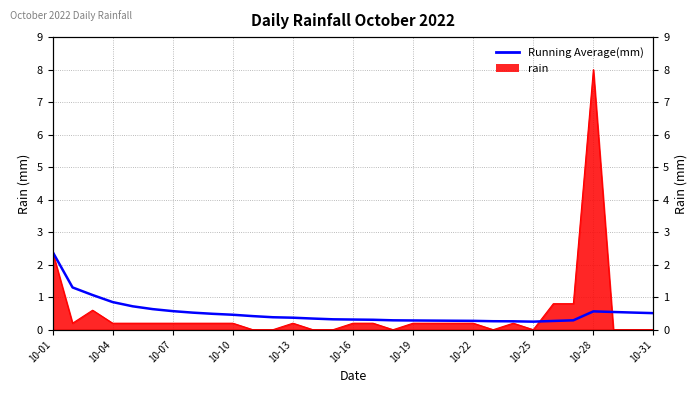

What value does the data have at 20?

0.3